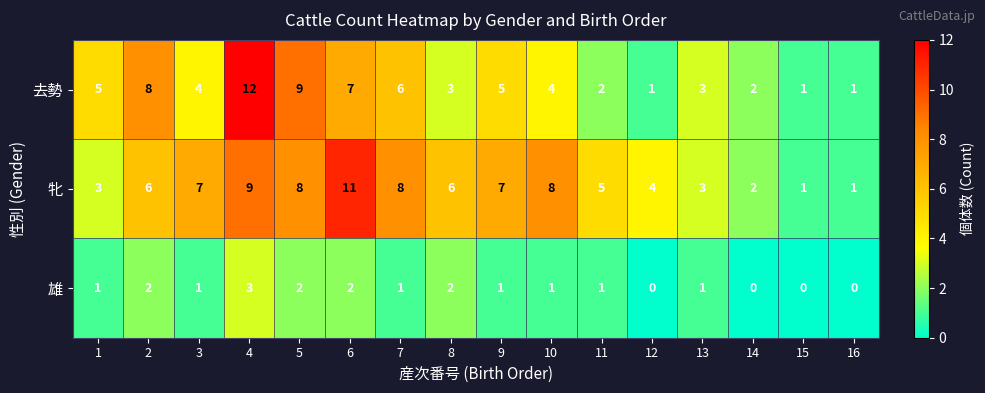

Which series has the largest total across all categories?

牝